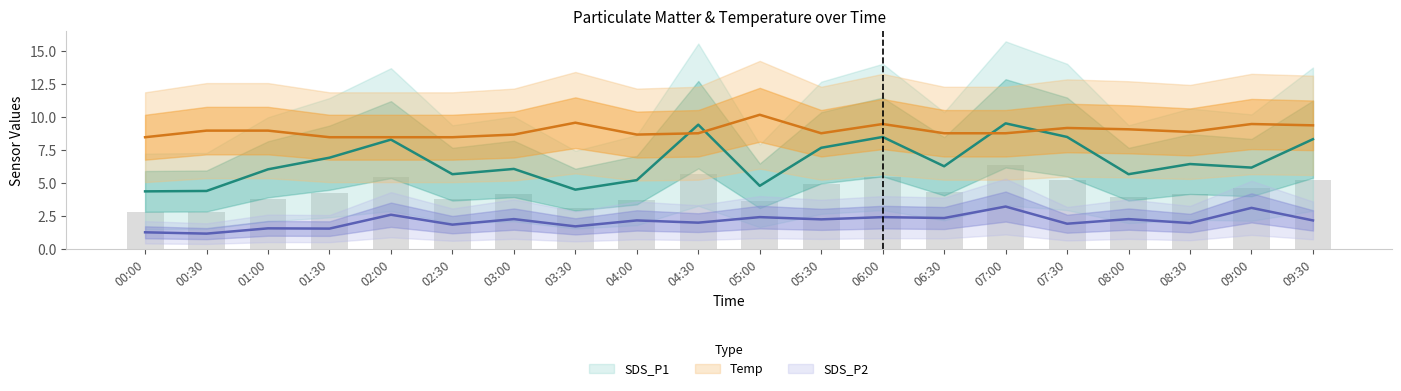

What is the minimum value shown in the chart?

1.2